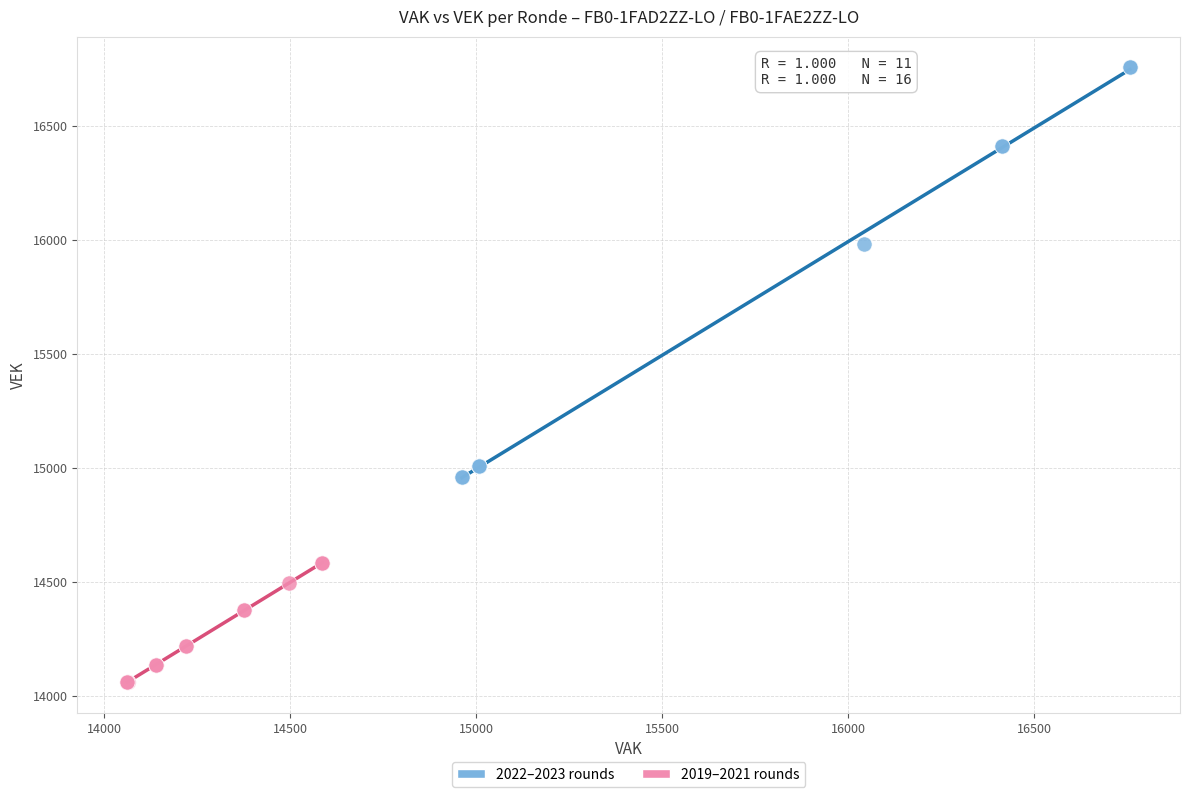

Which series has the widest spread of Y values?

2022–2023 rounds